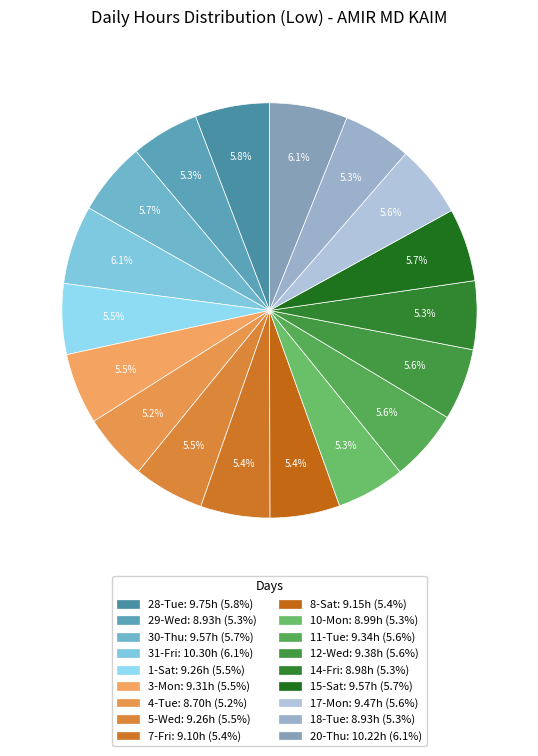

How many segments does this pie chart have?

18